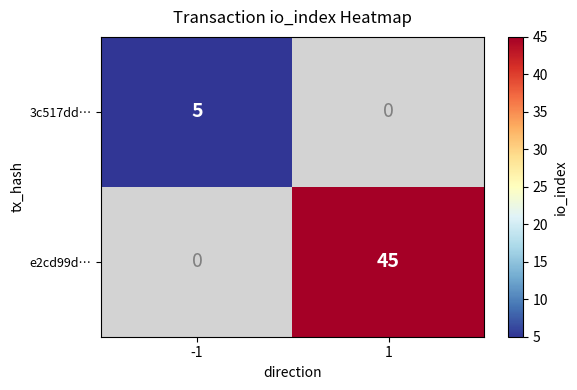

Is it true that 3c517dd… equals 9 at -1?

False